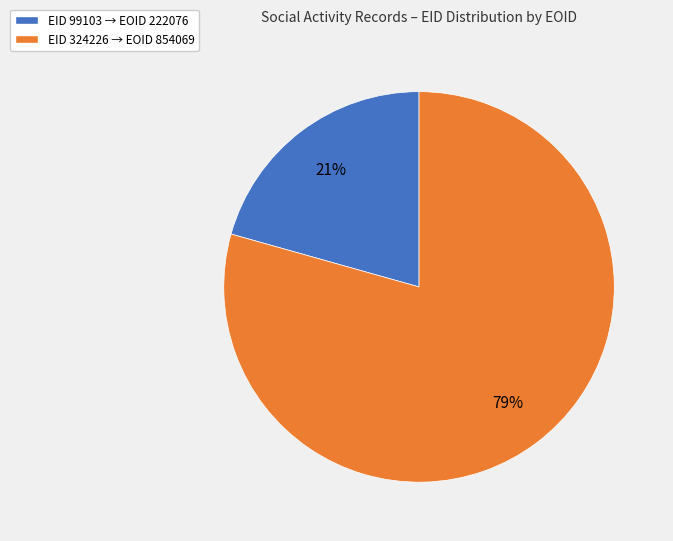

Which category has the smallest portion of the pie?

EID 99103 → EOID 222076